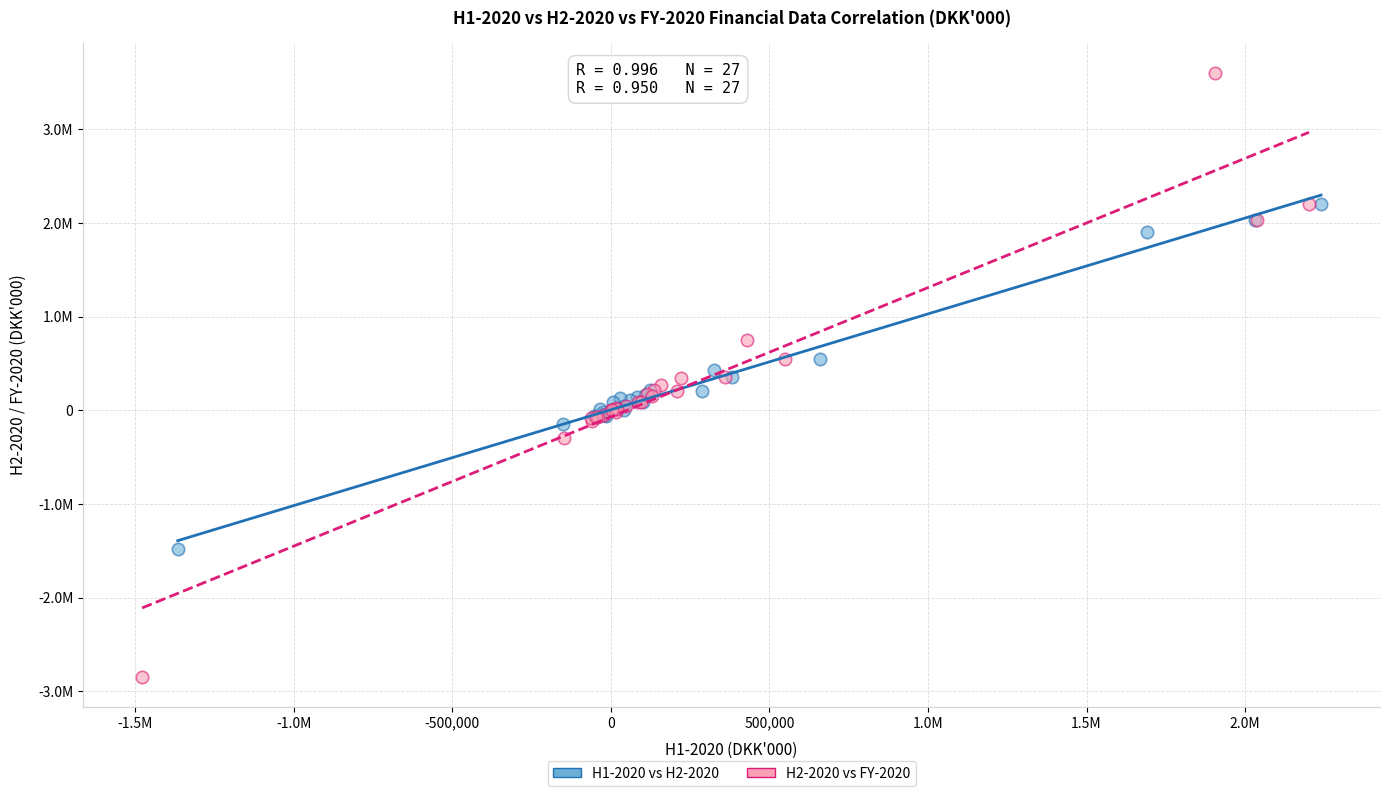

What are all the series names shown in the legend?

H1-2020 vs H2-2020, H2-2020 vs FY-2020